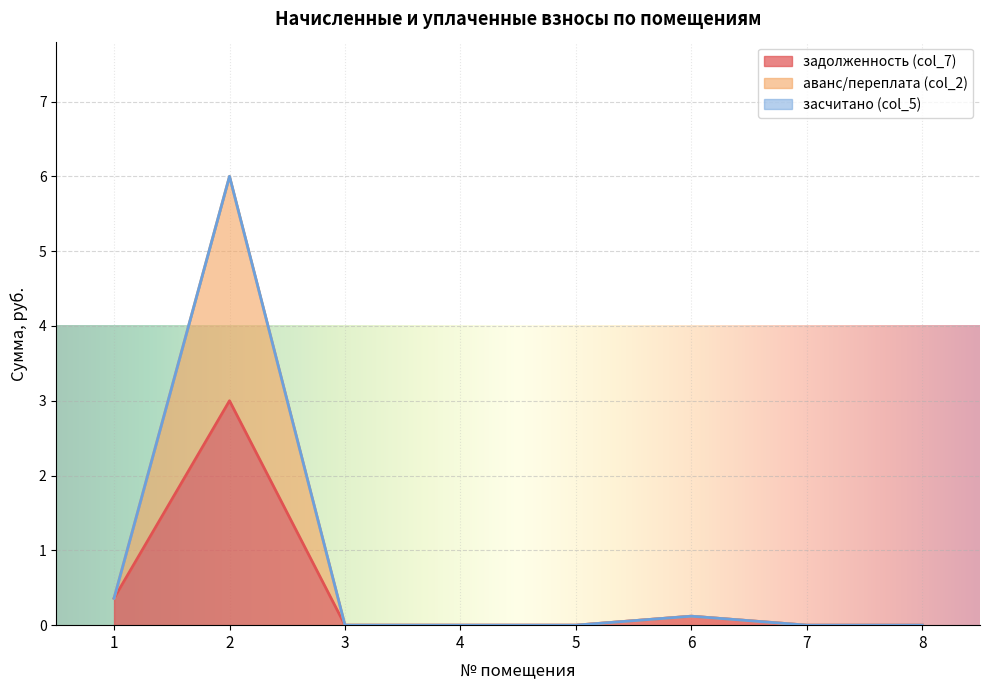

What is the maximum value for задолженность (col_7)?

3.0